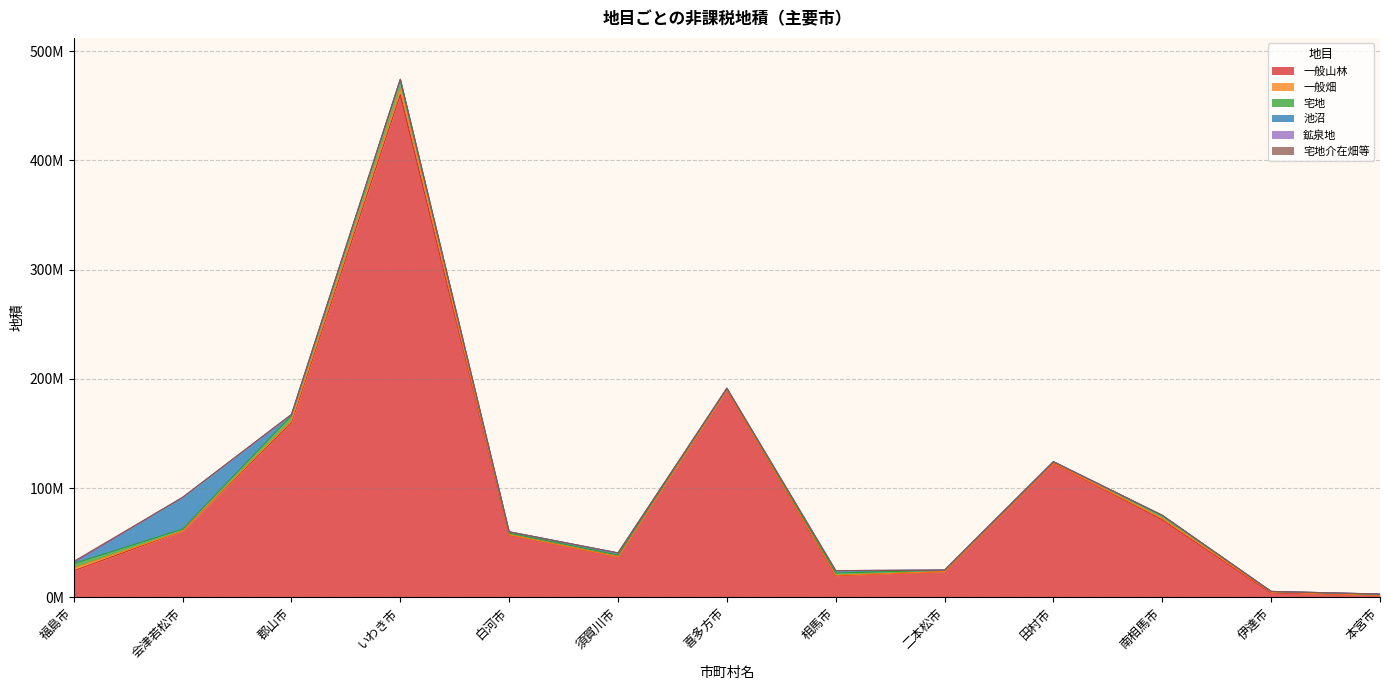

At how many categories does at least one series exceed 276204644?

1